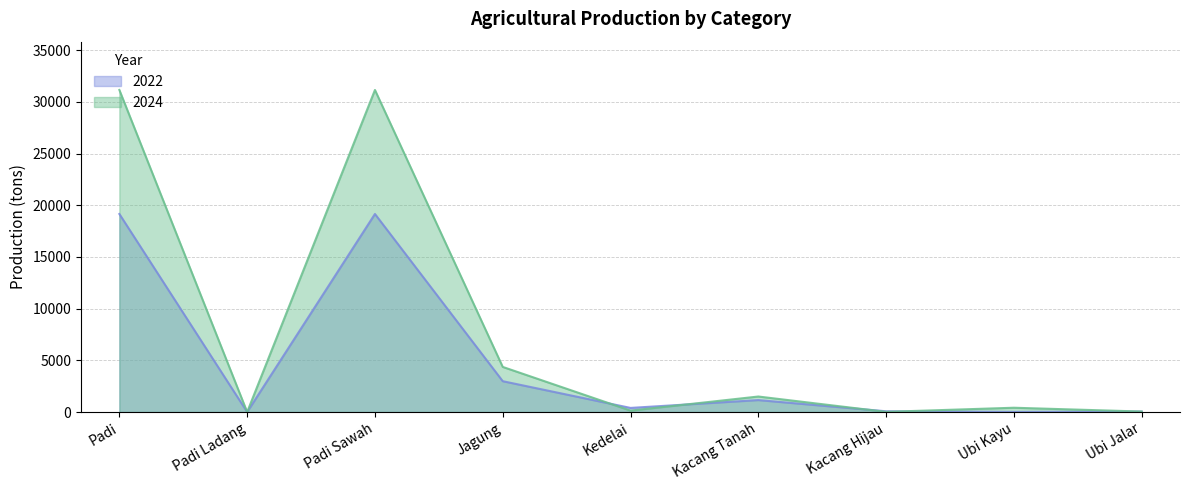

List the labels in order of 2022 value, smallest first.

Padi Ladang, Ubi Kayu, Ubi Jalar, Kacang Hijau, Kedelai, Kacang Tanah, Jagung, Padi, Padi Sawah